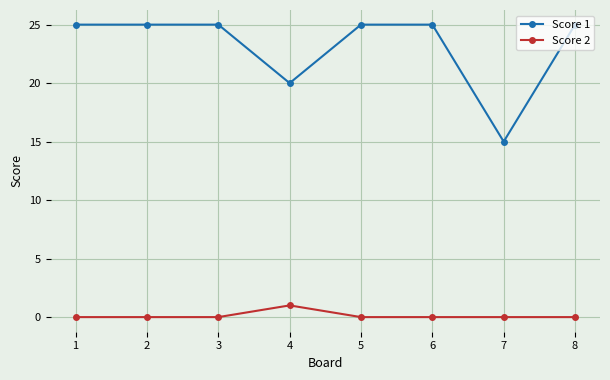

At 5, list the series in order from largest to smallest.

Score 1, Score 2